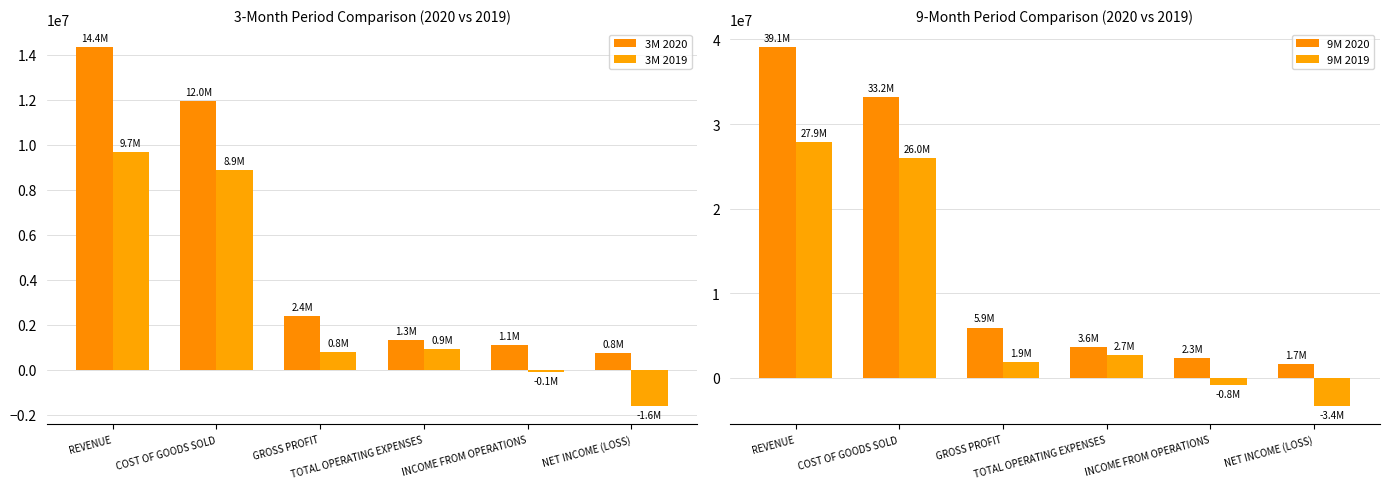

Rank the categories by 9M 2019 value from lowest to highest.

NET INCOME (LOSS), INCOME FROM OPERATIONS, GROSS PROFIT, TOTAL OPERATING EXPENSES, COST OF GOODS SOLD, REVENUE